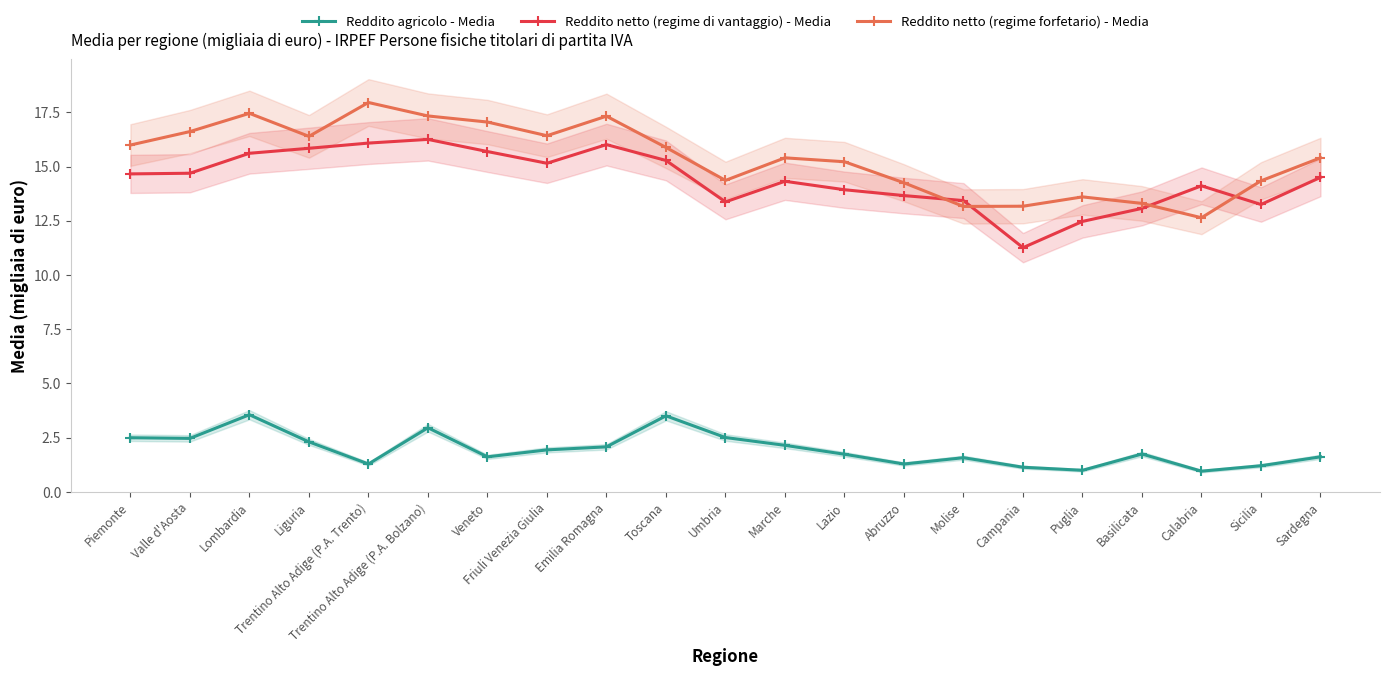

What is the average value of the Reddito agricolo - Media series?

2.0